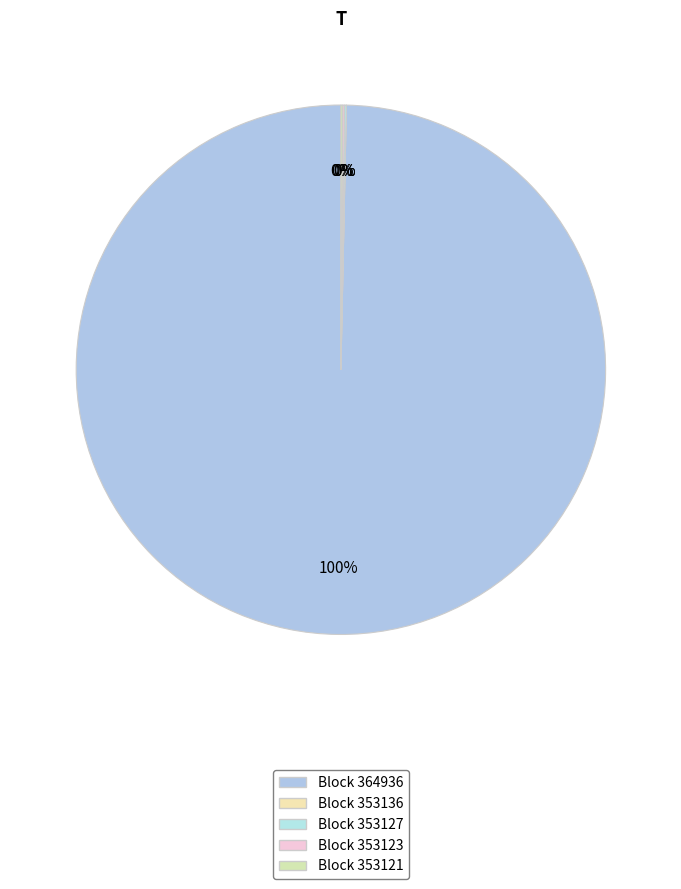

How many slices are in this pie chart?

5